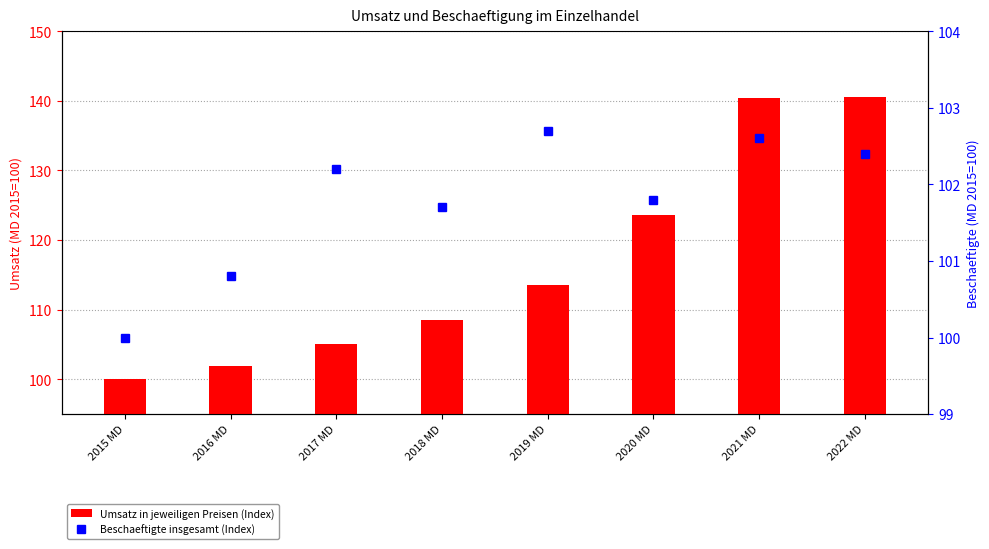

Which category has the highest value across all series?

2022 MD